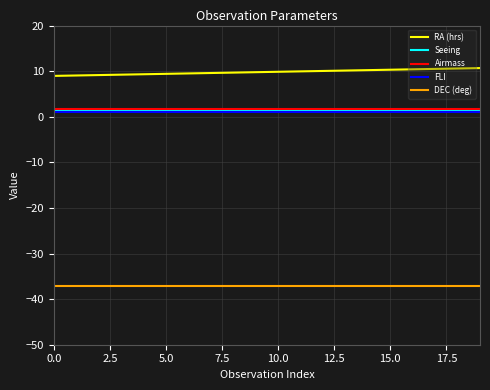

Which series has the largest total across all categories?

RA (hrs)